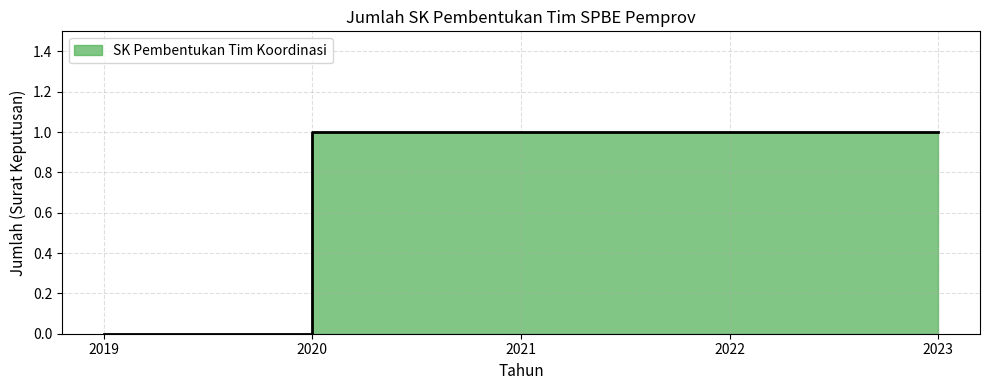

What is the maximum value shown in the chart?

1